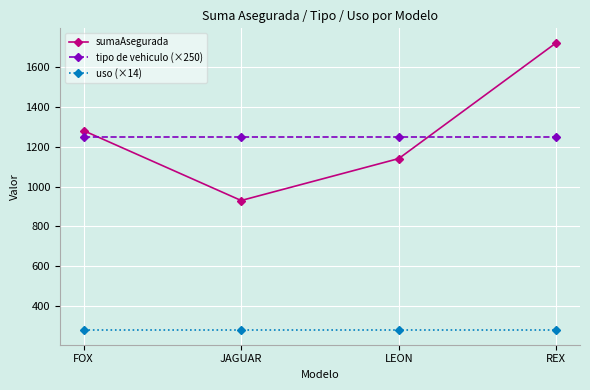

The value of uso (×14) at JAGUAR is 280. True or false?

True